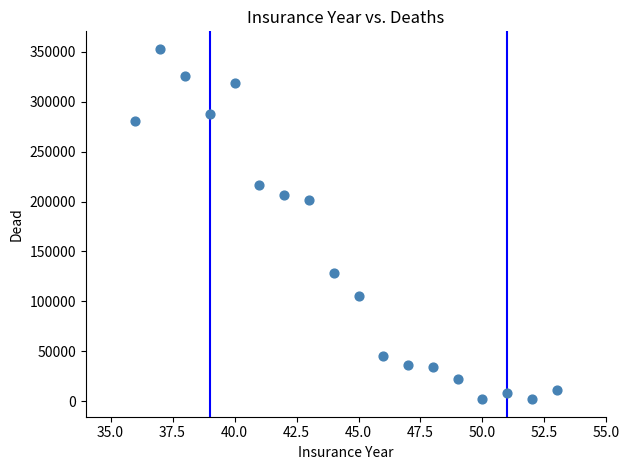

What is the range of Y values (max minus min)?

350900